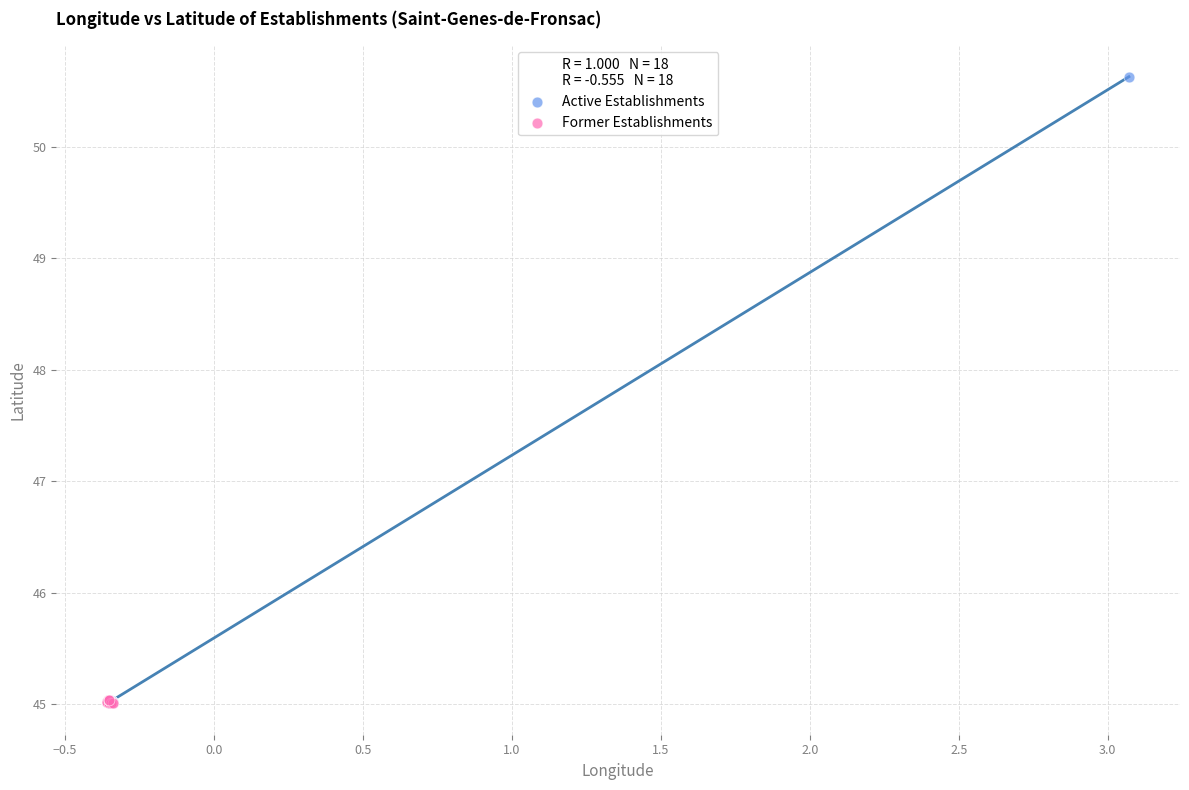

Which series has the largest Y range (max minus min)?

Active Establishments